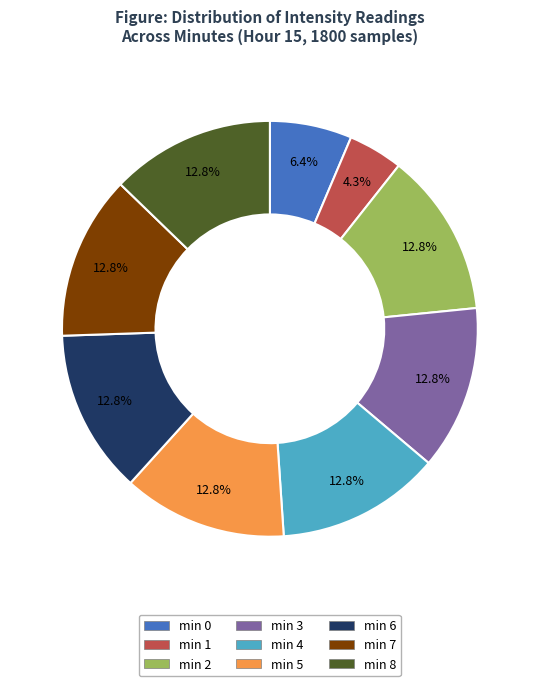

Combined, what portion of the pie is min 4 and min 8?

25.5%